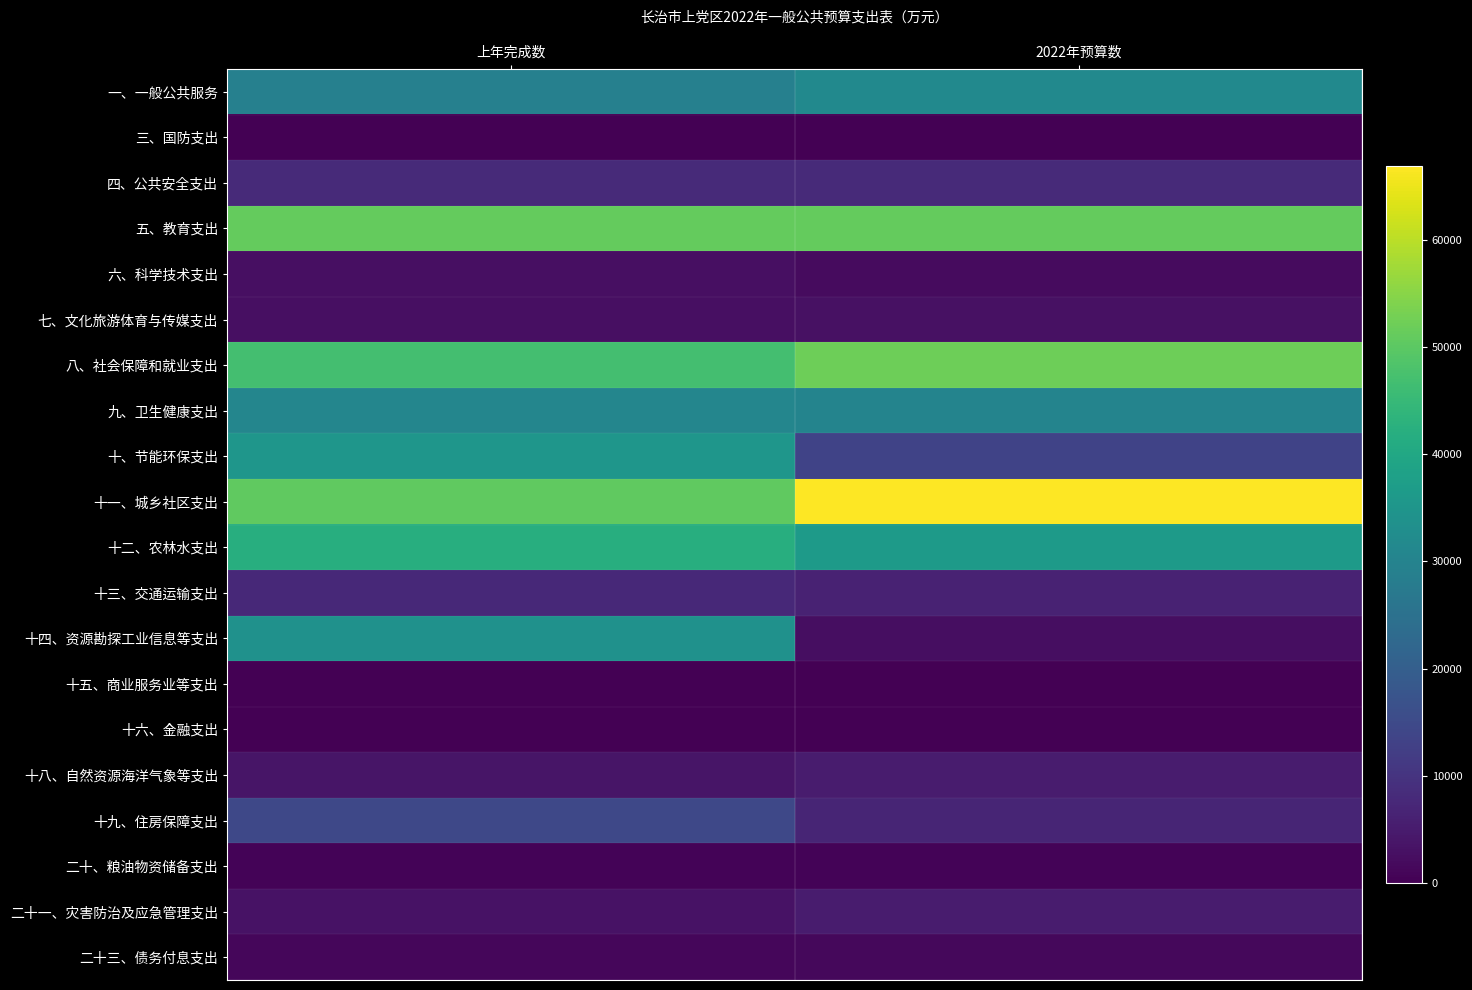

At which category is the sum across all series the highest?

上年完成数